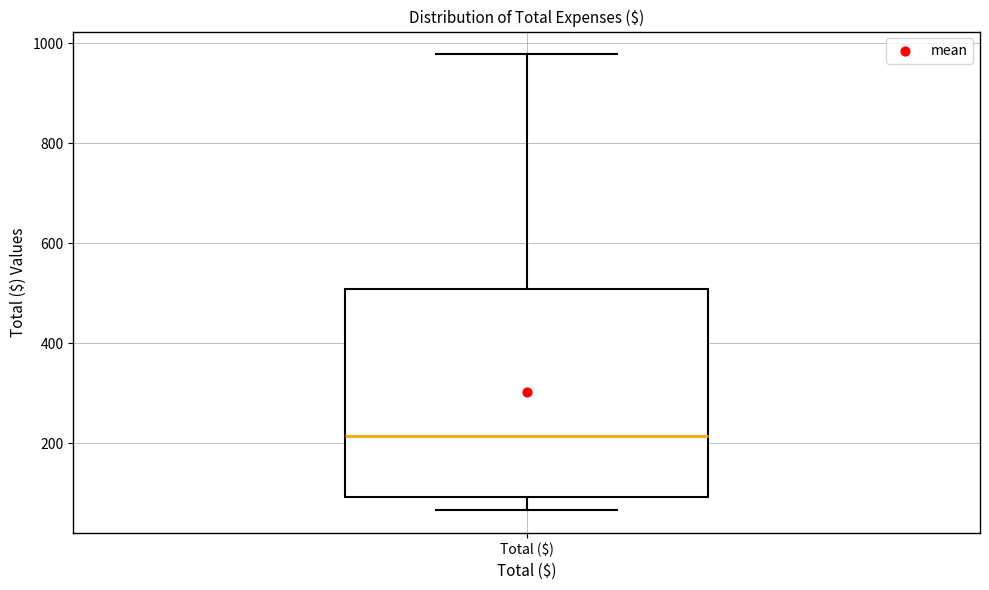

Transcribe this box plot: give where the median line is, the range the box spans, and where the two whiskers end, as read against the y-axis. The values are not printed on the chart, so give them approximately, as read against the axis.

median 220, box 100 to 500, whiskers 60 to 980